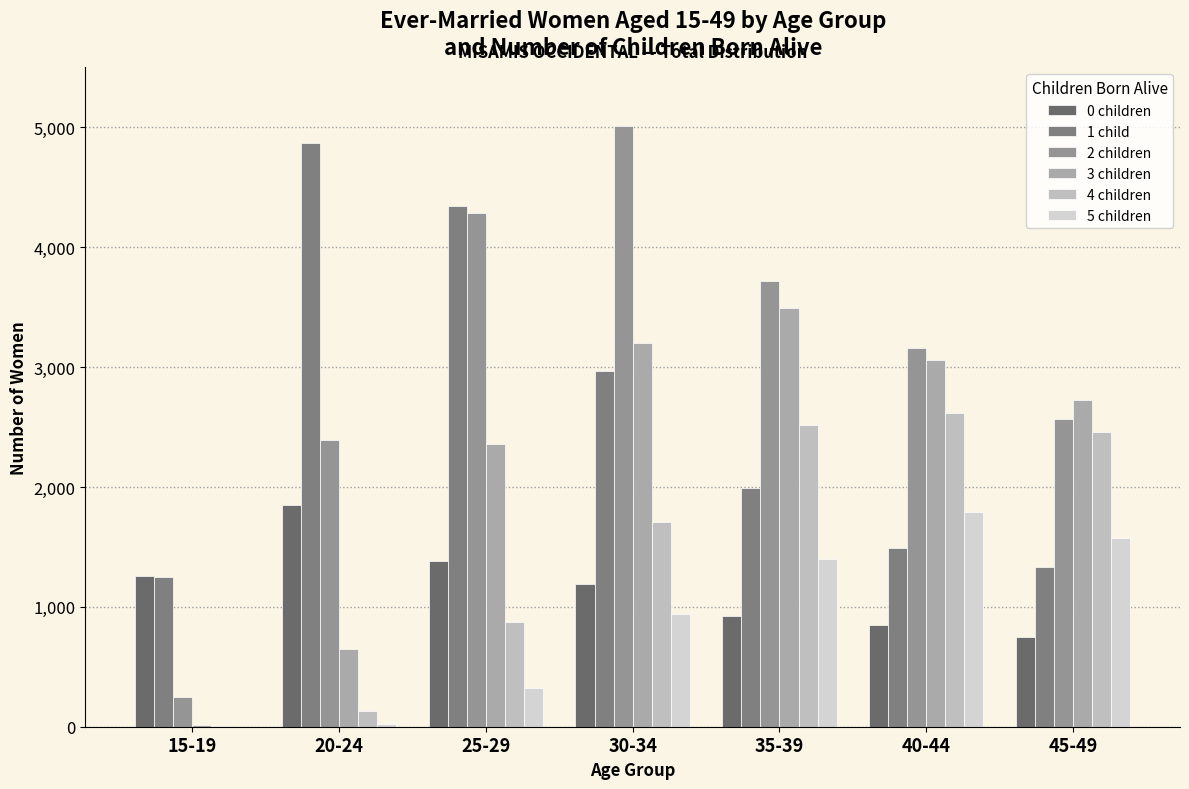

Does the chart contain stacked bars?

No